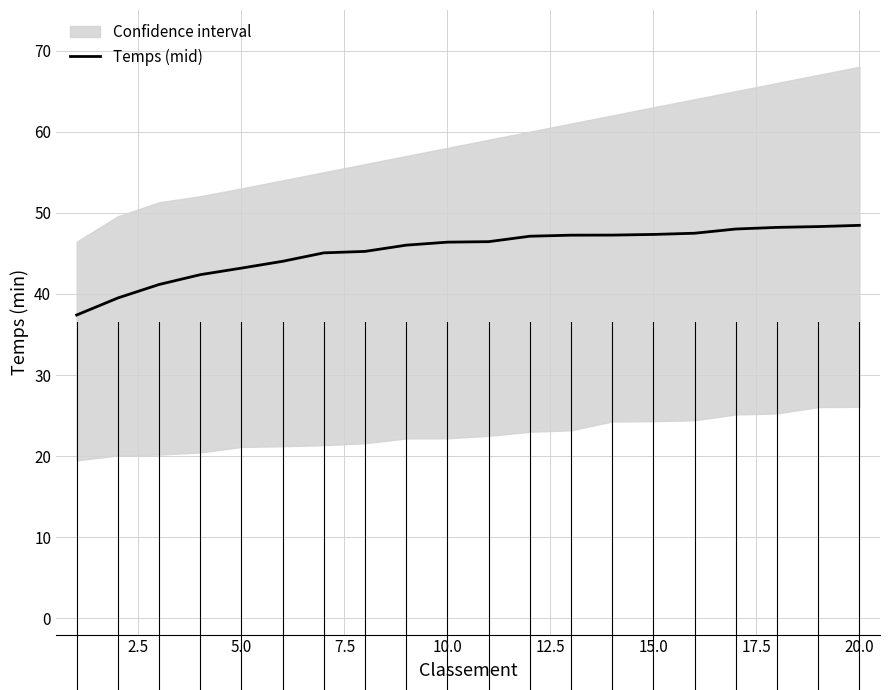

Is it true that the value at 10 is 81.4?

False